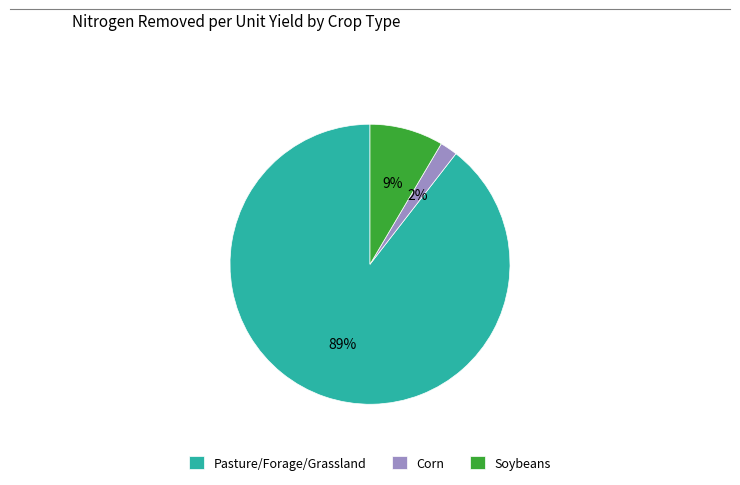

Which category accounts for the majority?

Pasture/Forage/Grassland